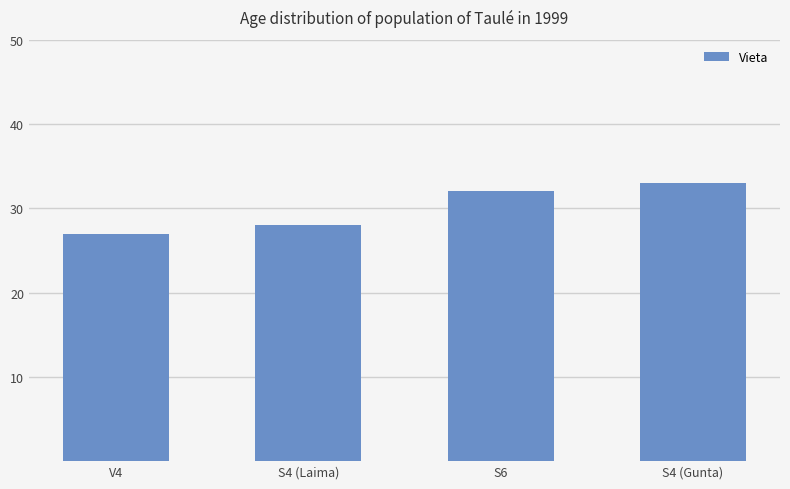

What is the minimum value shown in the chart?

27